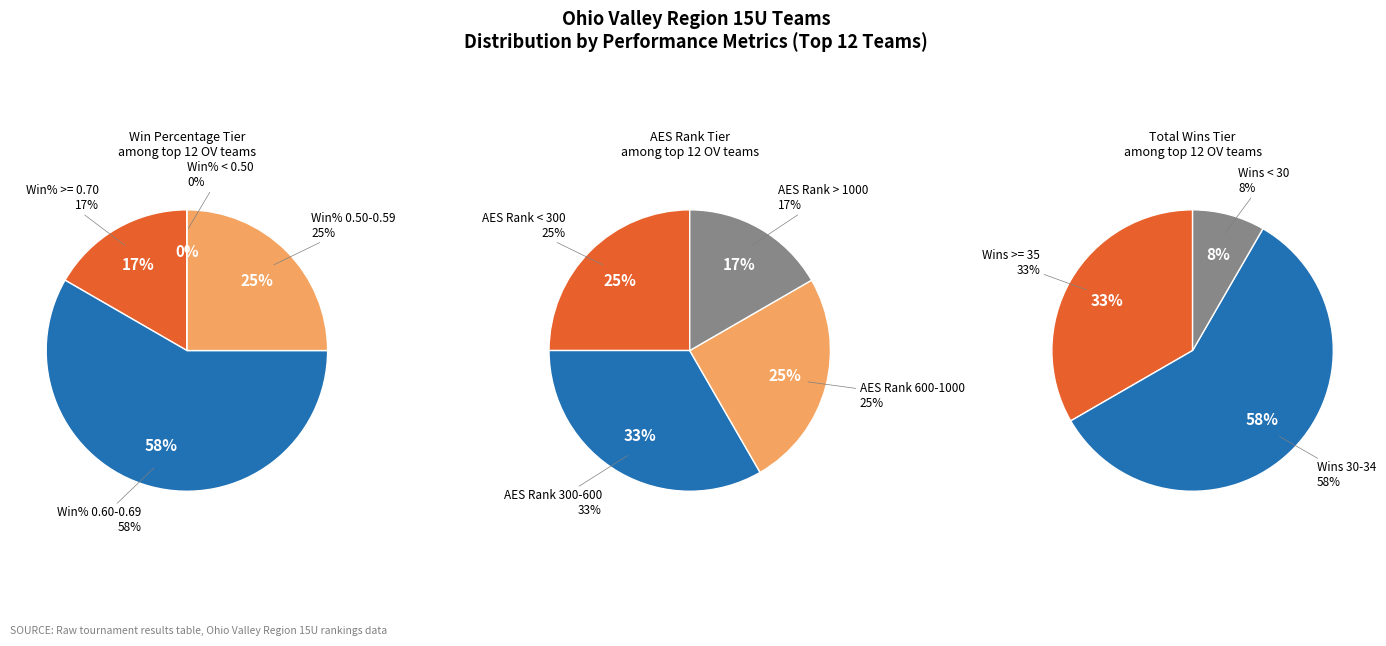

Count the number of slices in the pie.

12